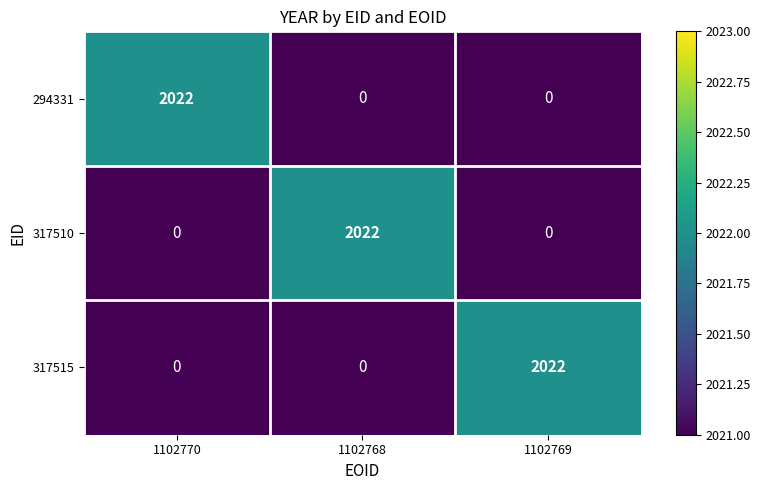

What is the difference between the highest and lowest values at 1102769?

2022